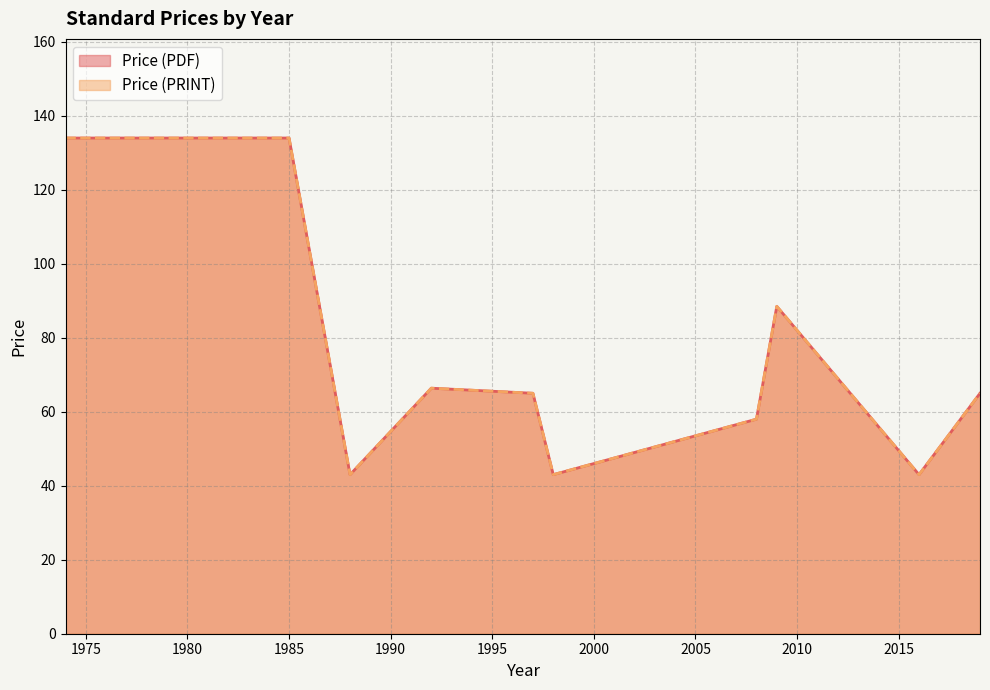

How many Price (PRINT) values are between 43 and 134?

24